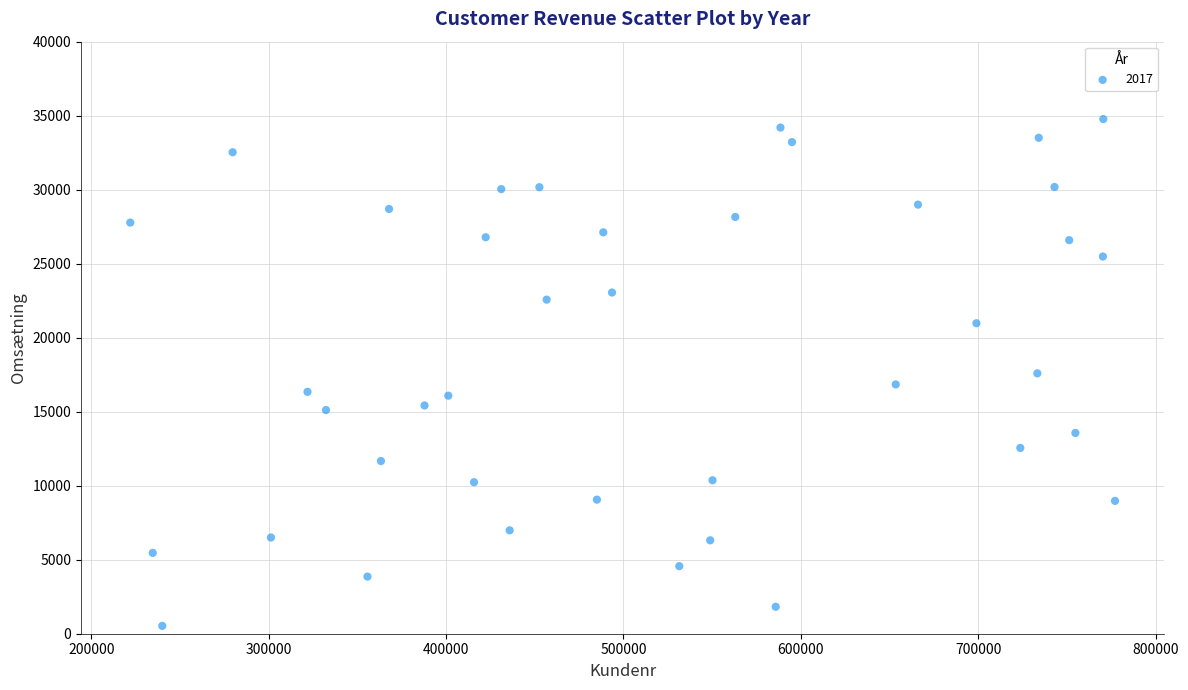

What is the range of X values (max minus min)?

555253